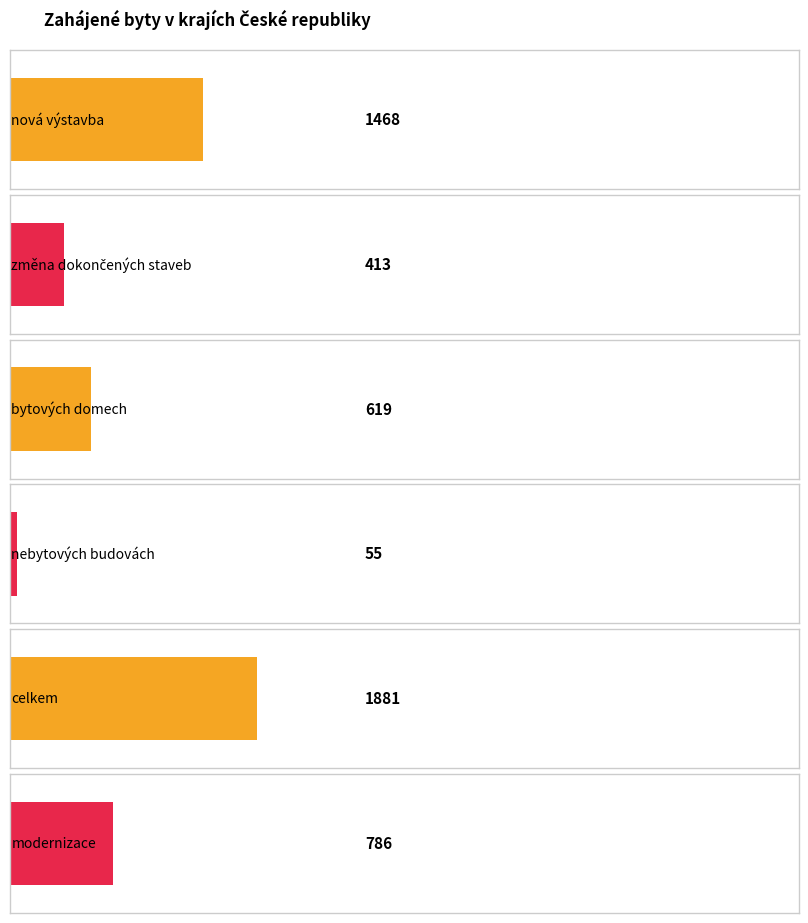

Rank the series by their maximum value, from highest to lowest.

celkem, nová výstavba, modernizace, bytových domech, změna dokončených staveb, nebytových budovách